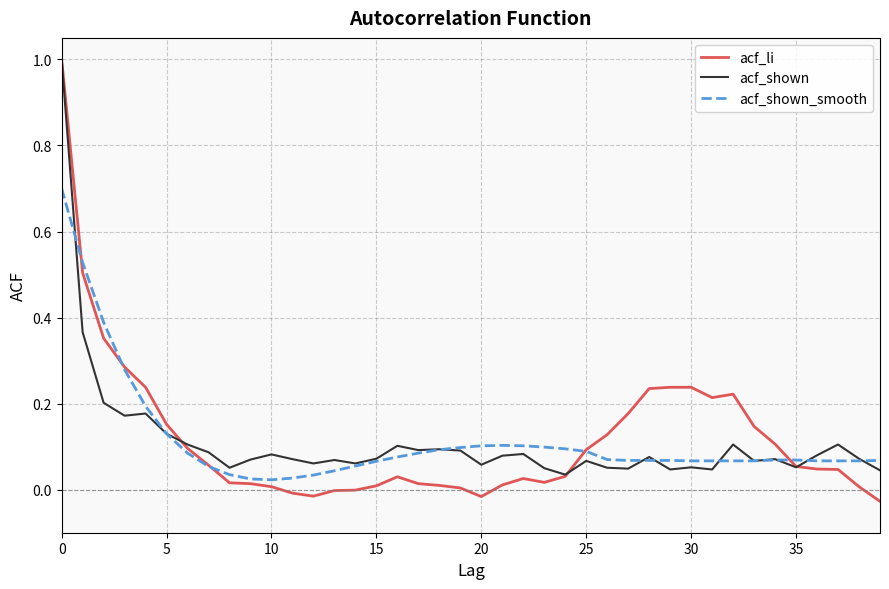

Where is acf_li nearest to the value 0?

14